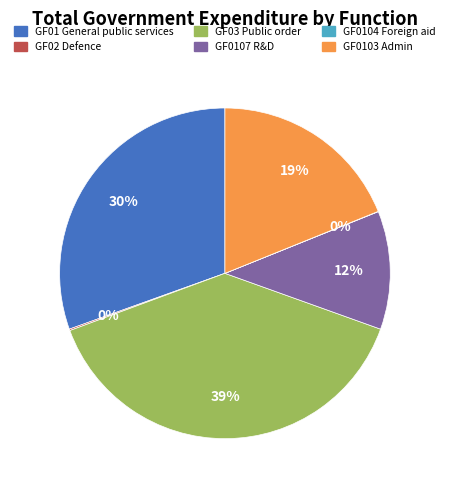

Which category has the biggest portion of the pie?

GF03 Public order